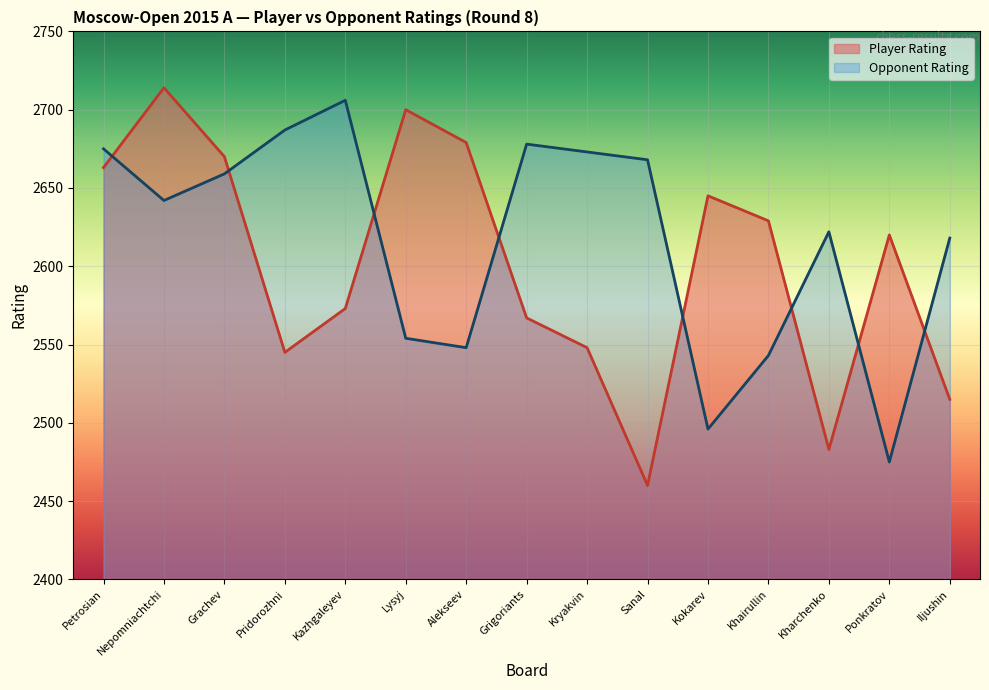

Reading left to right, list all the values displayed in this chart.

Player Rating: 2663	2714	2670	2545	2573	2700	2679	2567	2548	2460	2645	2629	2483	2620	2515
Opponent Rating: 2675	2642	2659	2687	2706	2554	2548	2678	2673	2668	2496	2543	2622	2475	2618